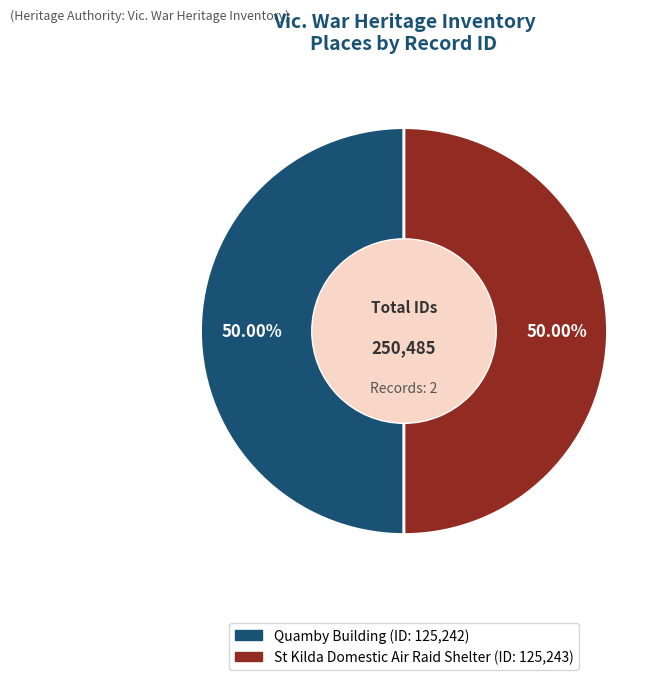

Do St Kilda Domestic Air Raid Shelter and Quamby Building together represent more than half of the pie?

Yes